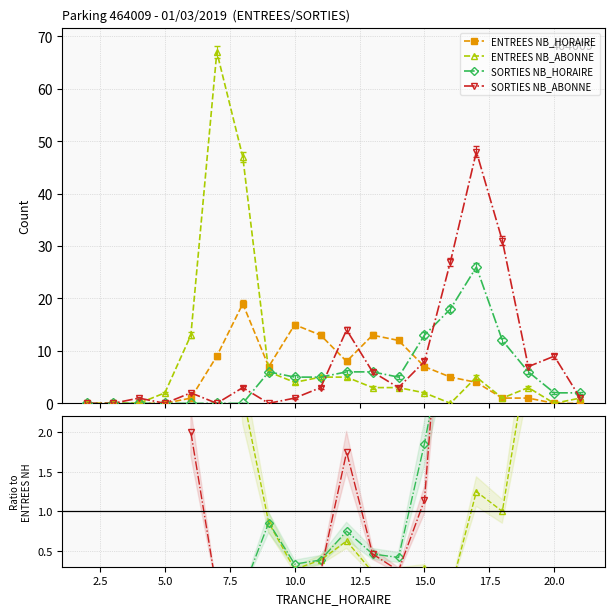

How many data points does each series have?

20